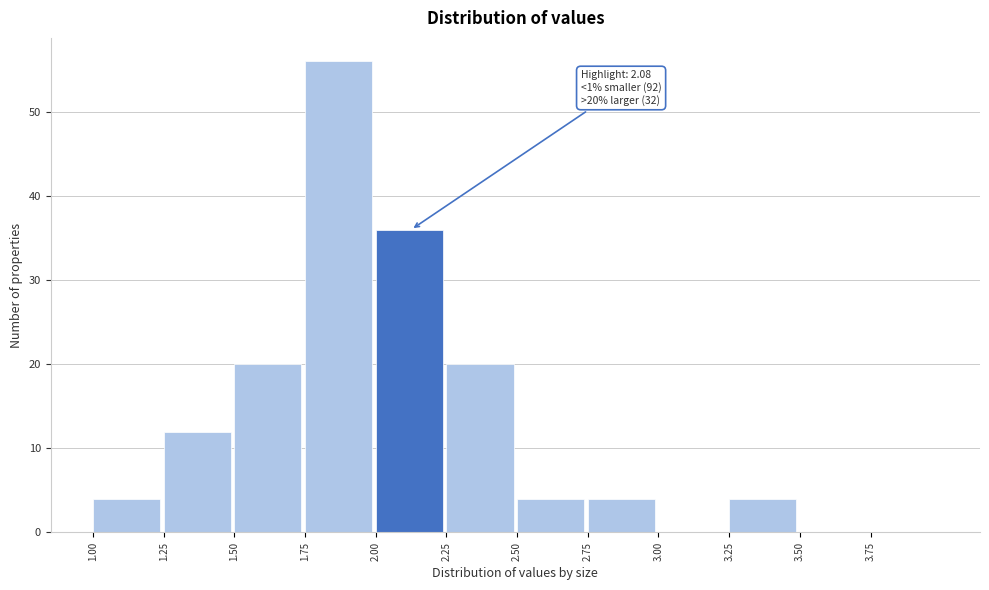

Which range on the x-axis has the tallest bar?

1.75 to 2.00